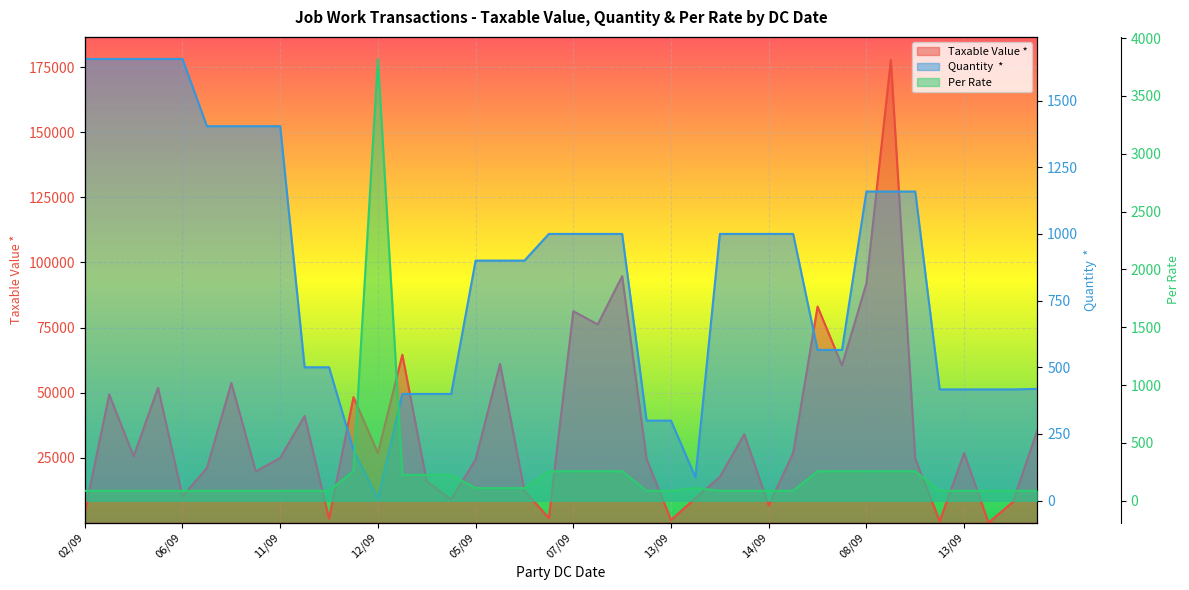

The value of Per Rate at 09/09 is 254.0. True or false?

True